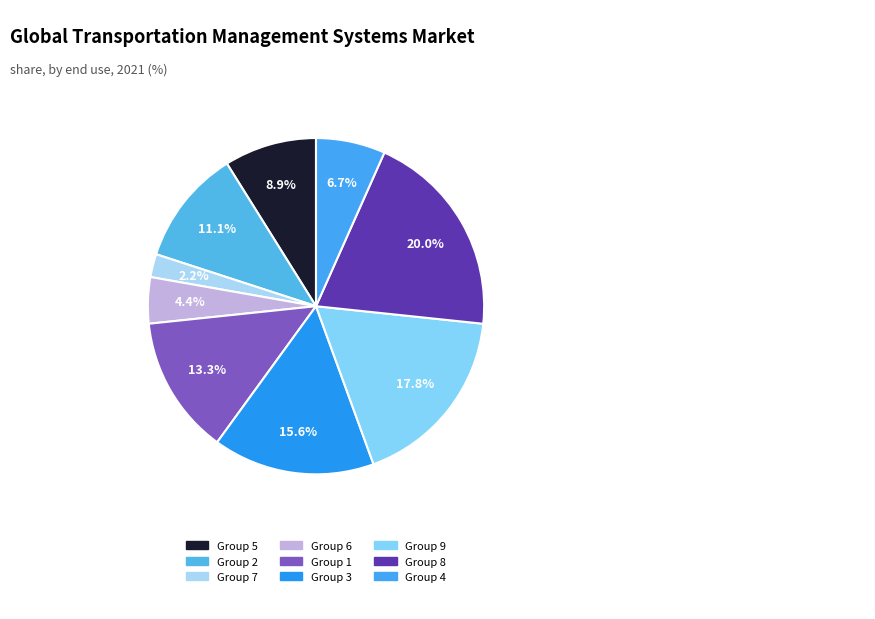

Count the number of slices in the pie.

9